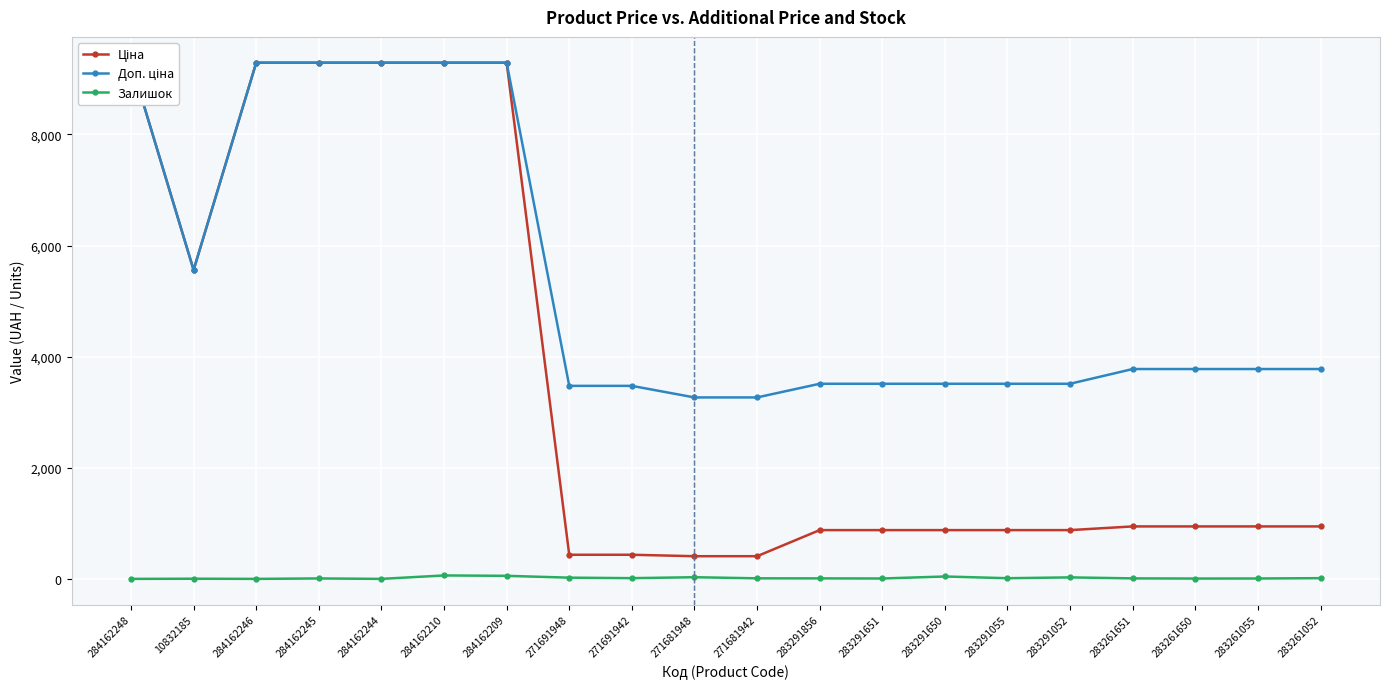

What is the label of the 14th point from the left?

283291650